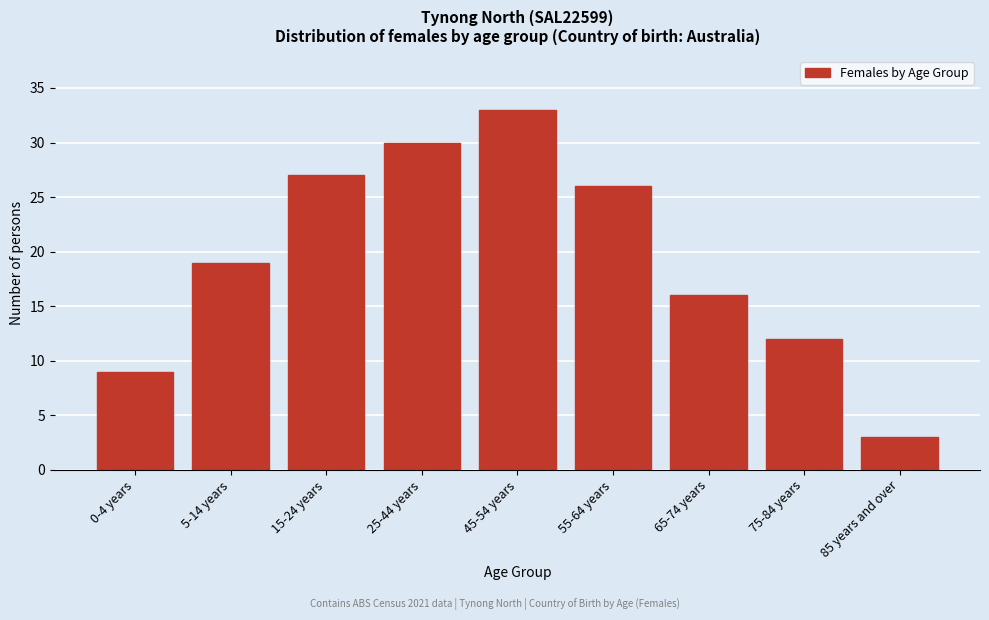

Reading left to right, transcribe all the data shown in this chart.

0-4 years=9	5-14 years=19	15-24 years=27	25-44 years=30	45-54 years=33	55-64 years=26	65-74 years=16	75-84 years=12	85 years and over=3